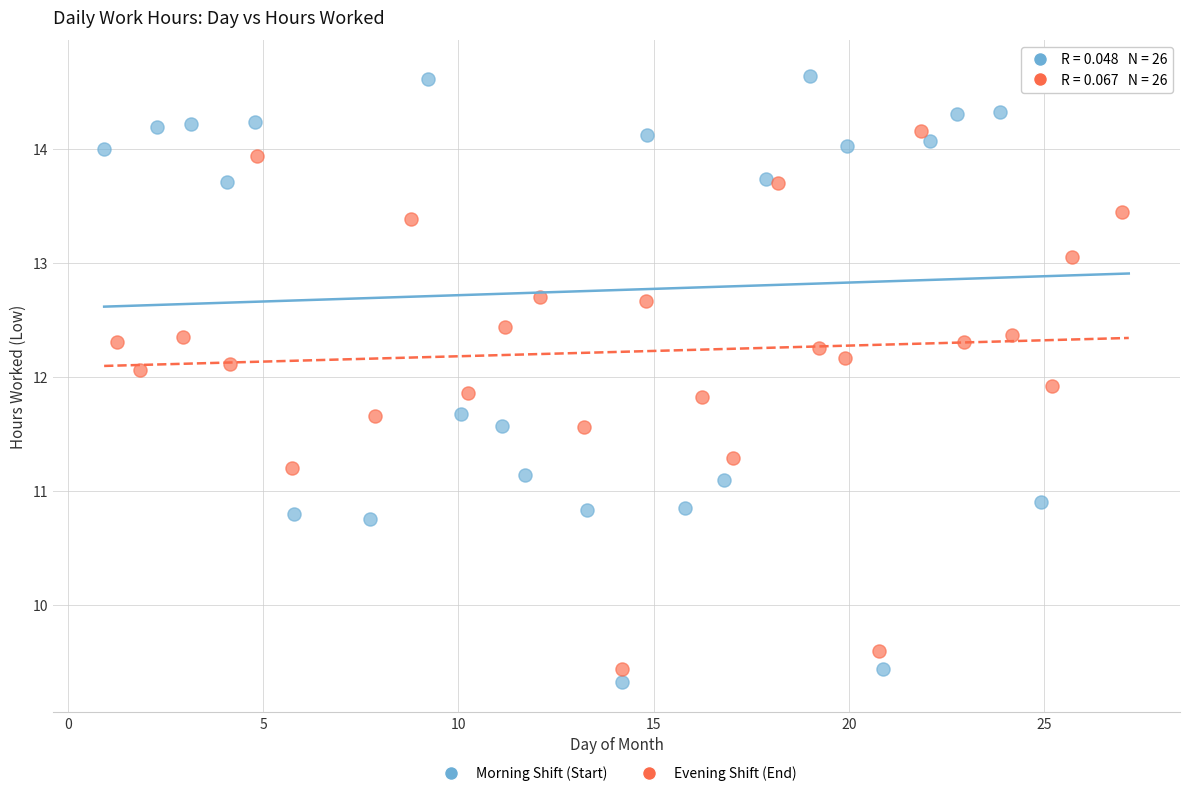

What are all the series names shown in the legend?

Morning Shift (Start), Evening Shift (End)